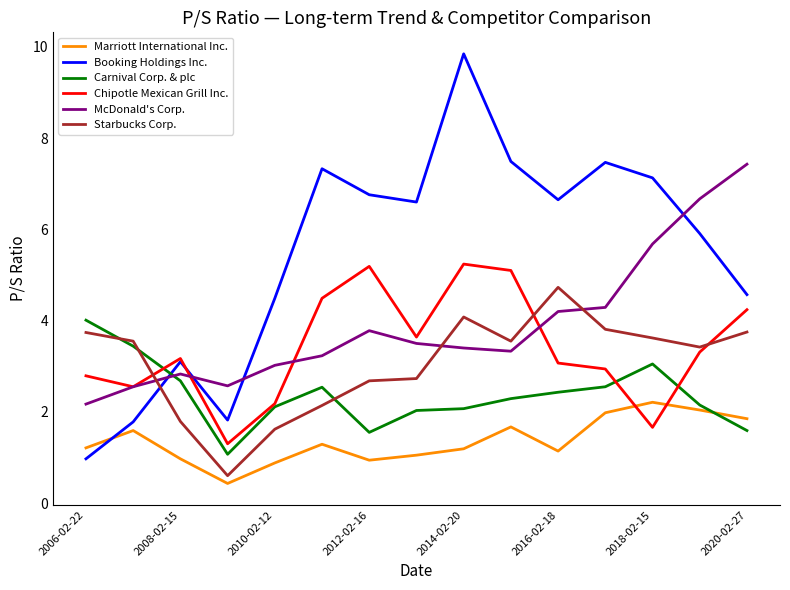

Which series has the largest total across all categories?

Booking Holdings Inc.